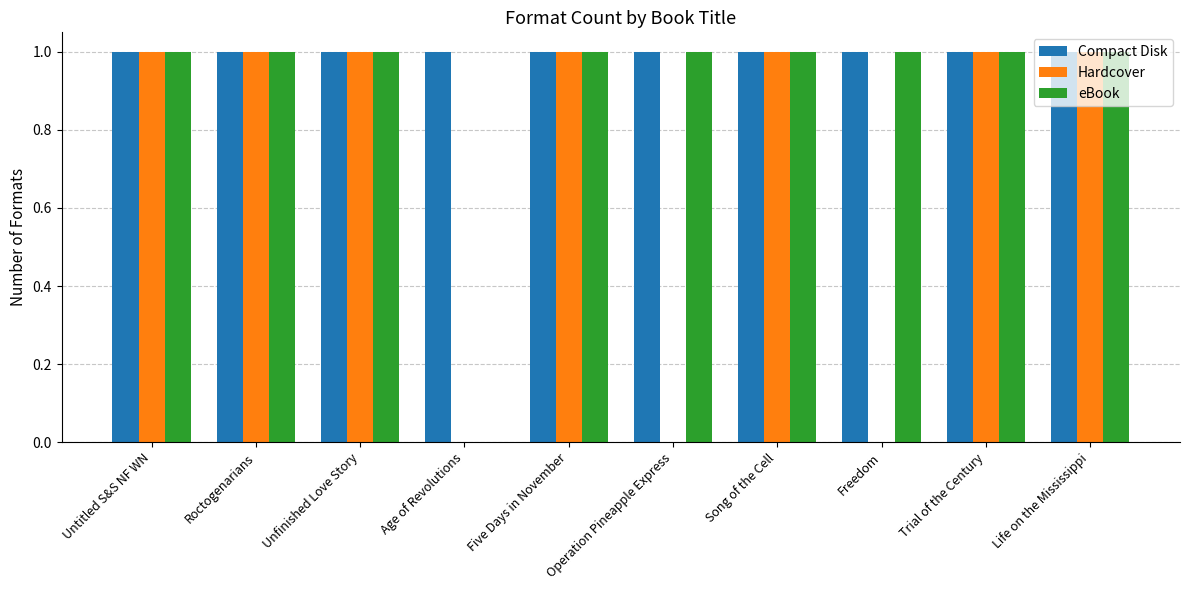

Which series has the largest total across all categories?

Compact Disk